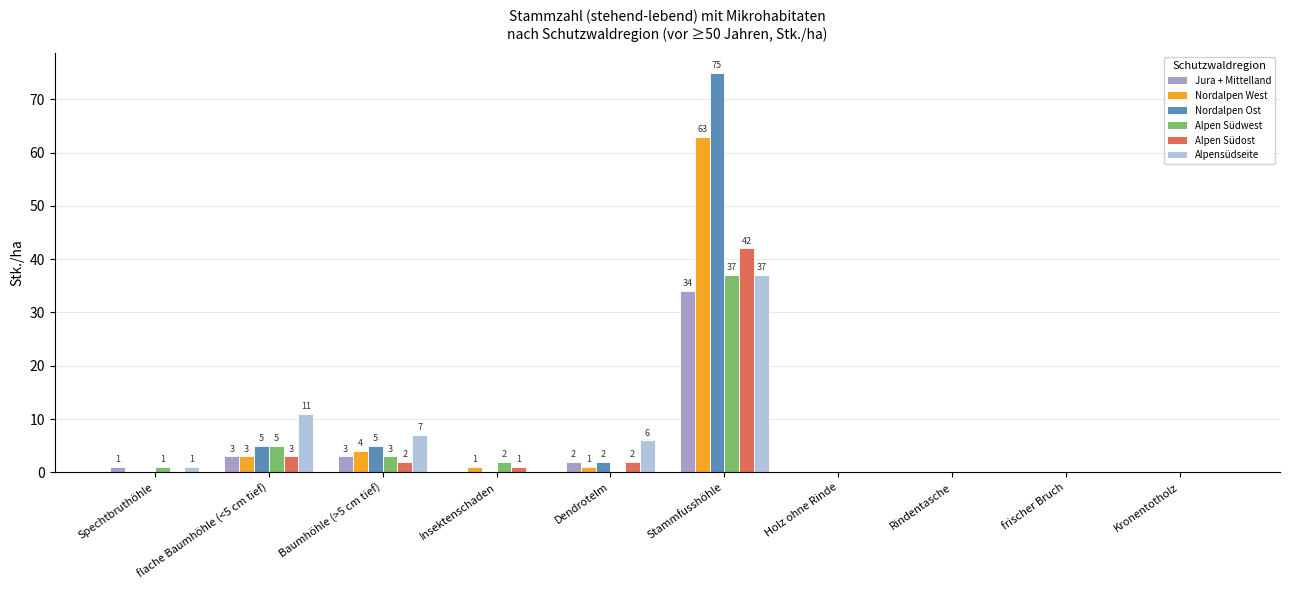

What is the spread (max minus min) of values at Baumhöhle (>5 cm tief)?

5